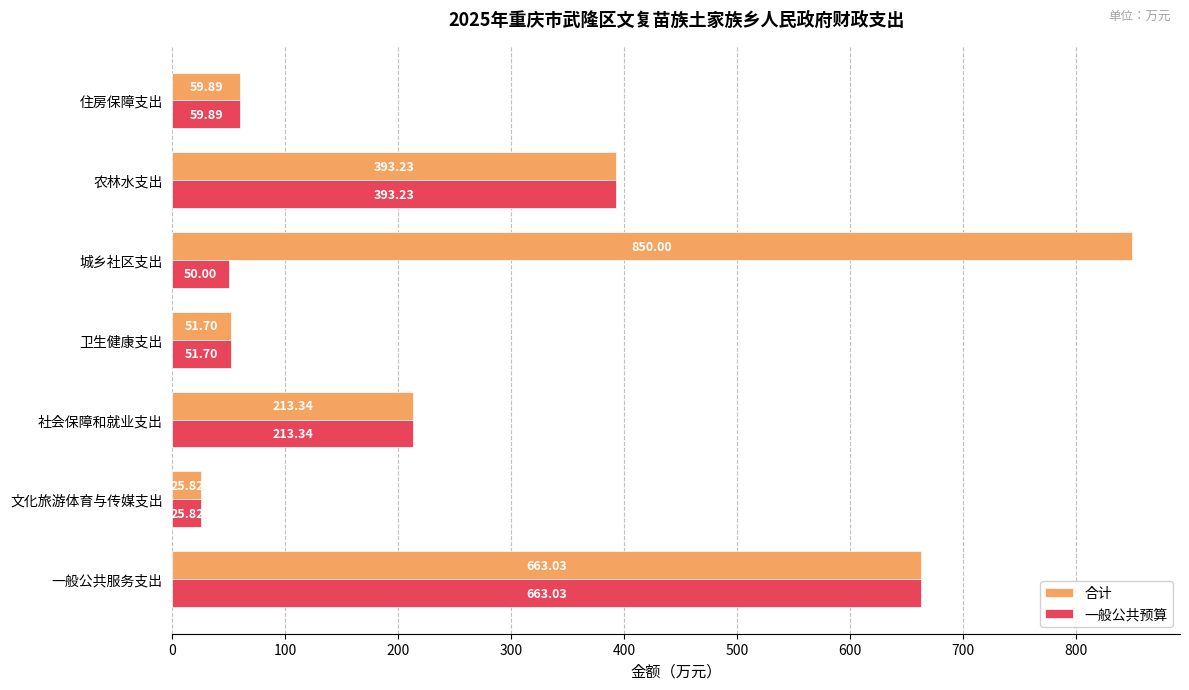

What is the average value of the 合计 series?

322.4